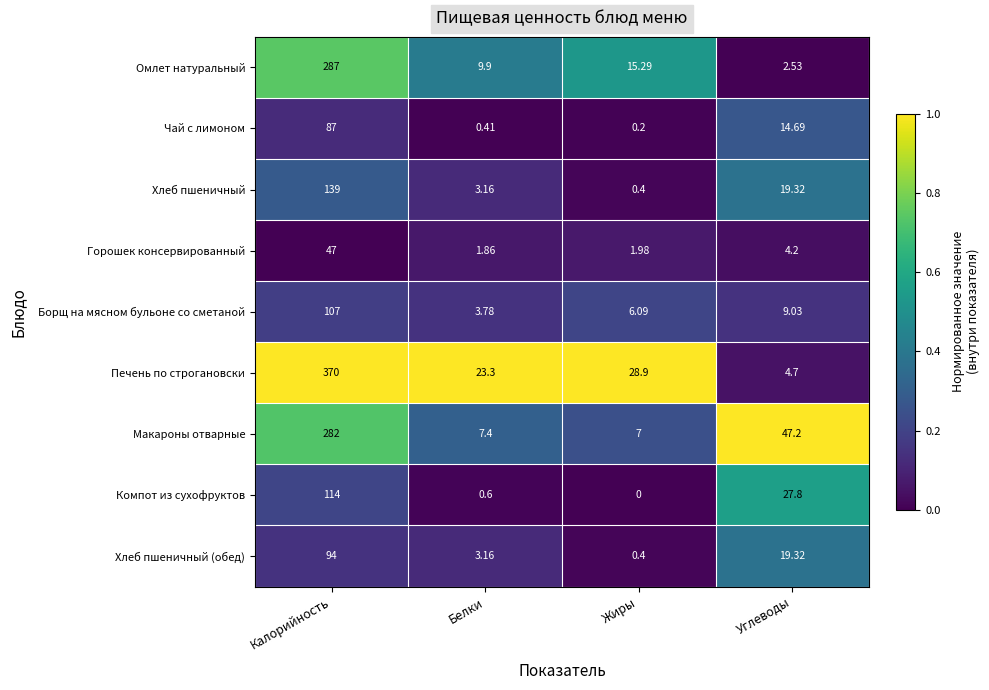

What is the greatest value displayed?

370.0